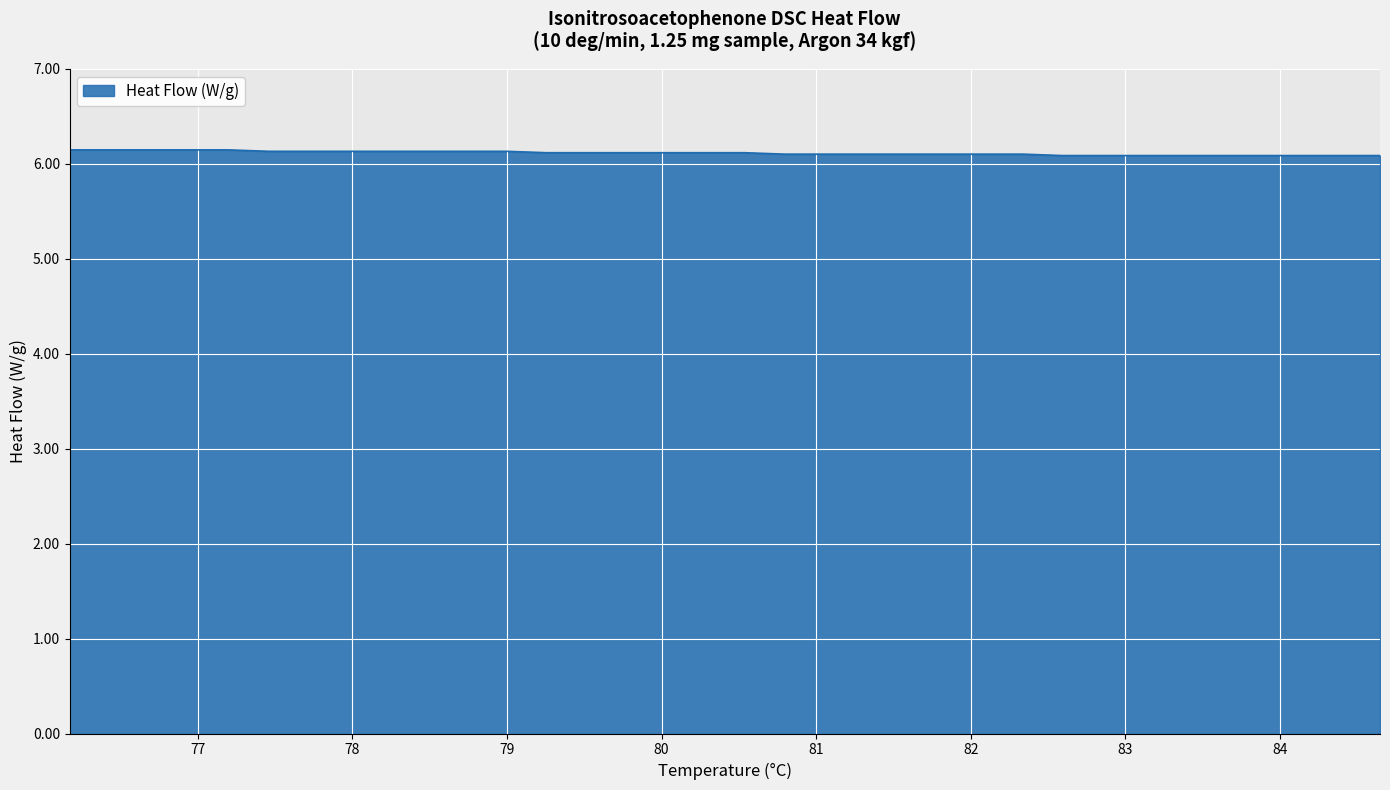

What is the maximum value shown in the chart?

6.1